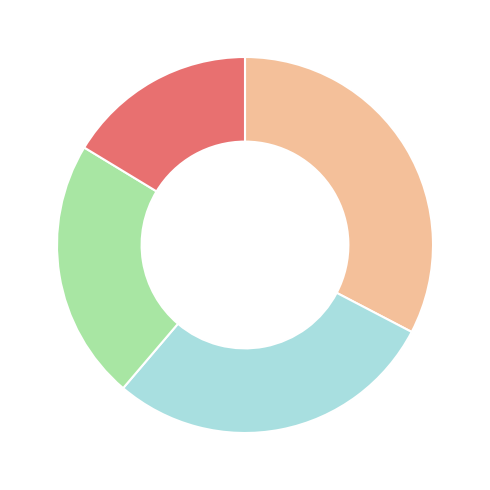

Count the number of slices in the pie.

4